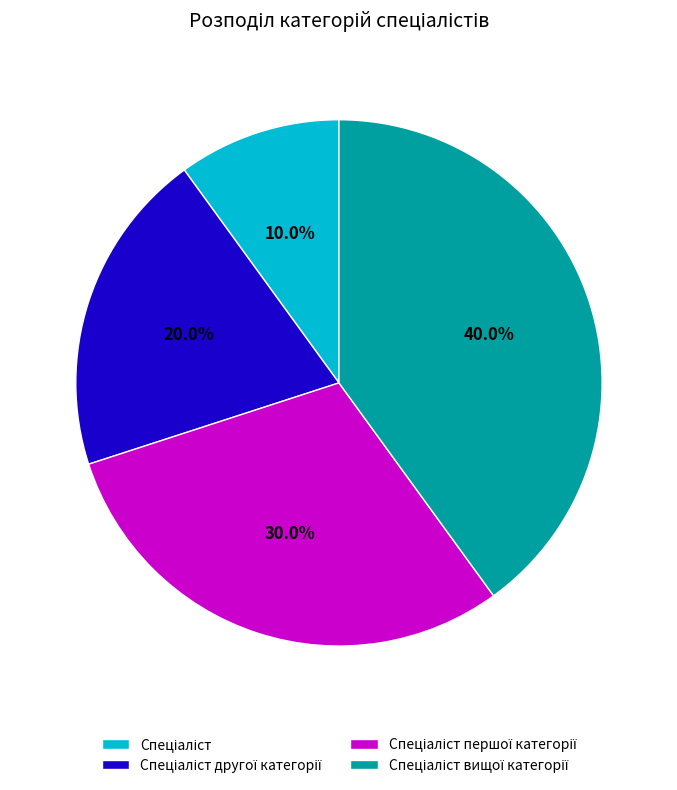

Is there a majority slice in this chart?

No